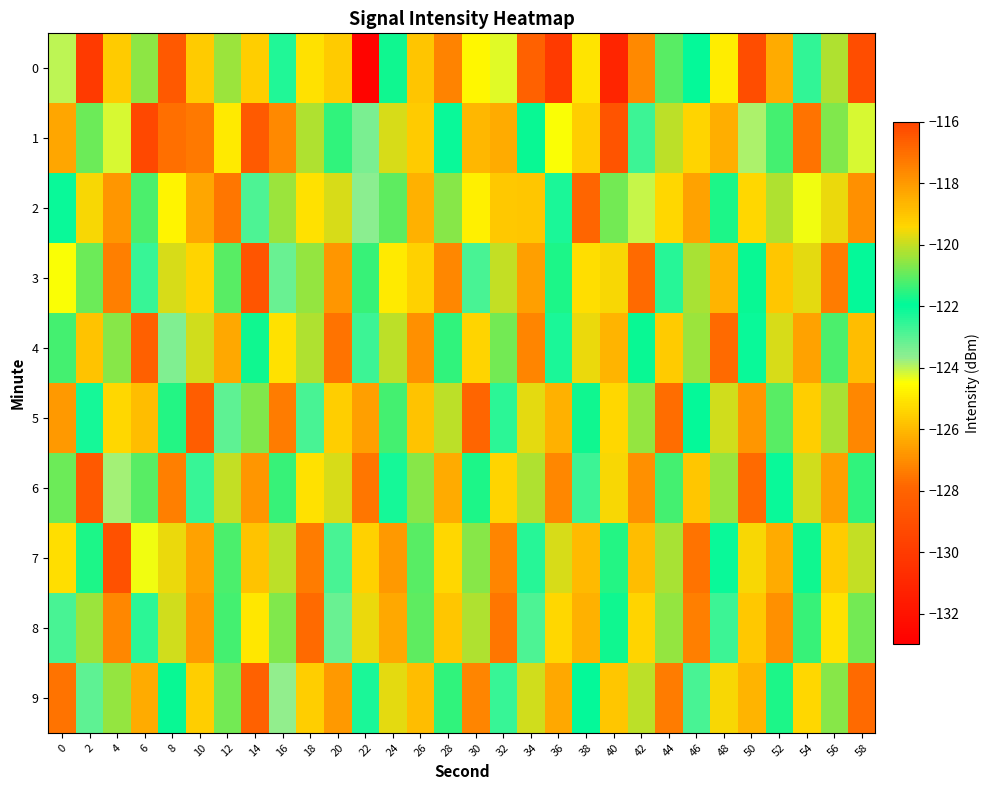

Reading right to left, list all the values displayed in this chart.

0: 58=-129.1	56=-120.2	54=-122.5	52=-126.4	50=-116.2	48=-124.8	46=-122.0	44=-121.1	42=-117.6	40=-131.1	38=-125.1	36=-130.0	34=-128.1	32=-124.2	30=-124.6	28=-117.5	26=-119.0	24=-121.8	22=-132.8	20=-125.6	18=-125.1	16=-122.3	14=-119.2	12=-120.4	10=-125.6	8=-128.5	6=-120.5	4=-119.1	2=-130.1	0=-124.0
1: 58=-124.2	56=-120.7	54=-127.6	52=-121.3	50=-123.9	48=-118.5	46=-125.4	44=-120.1	42=-122.7	40=-128.8	38=-119.2	36=-124.5	34=-121.9	32=-126.3	30=-118.7	28=-122.1	26=-125.6	24=-119.8	22=-123.4	20=-121.5	18=-120.2	16=-117.6	14=-128.5	12=-124.9	10=-127.5	8=-117.1	6=-129.4	4=-124.2	2=-120.9	0=-118.3
2: 58=-126.9	56=-119.6	54=-124.4	52=-120.2	50=-125.3	48=-121.7	46=-126.5	44=-119.4	42=-124.1	40=-120.8	38=-127.9	36=-122.3	34=-125.7	32=-119.1	30=-124.8	28=-120.6	26=-126.2	24=-121.0	22=-123.6	20=-119.8	18=-125.1	16=-120.4	14=-122.9	12=-127.5	10=-118.3	8=-124.7	6=-121.2	4=-126.8	2=-119.5	0=-122.1
3: 58=-122.0	56=-127.4	54=-119.7	52=-125.7	50=-121.9	48=-126.1	46=-120.3	44=-122.4	42=-127.8	40=-119.5	38=-125.2	36=-121.7	34=-126.6	32=-120.0	30=-122.8	28=-127.1	26=-119.3	24=-124.9	22=-121.4	20=-126.8	18=-120.5	16=-123.2	14=-128.7	12=-121.1	10=-125.4	8=-119.8	6=-122.6	4=-127.3	2=-120.9	0=-124.5
4: 58=-125.9	56=-121.2	54=-126.5	52=-119.8	50=-122.1	48=-127.8	46=-120.4	44=-125.6	42=-121.9	40=-126.1	38=-119.6	36=-122.3	34=-127.2	32=-120.8	30=-125.4	28=-121.5	26=-126.9	24=-120.1	22=-122.7	20=-127.6	18=-120.2	16=-125.1	14=-121.8	12=-126.4	10=-119.9	8=-123.5	6=-128.2	4=-120.6	2=-125.8	0=-121.3
5: 58=-127.1	56=-120.3	54=-125.5	52=-121.1	50=-126.8	48=-119.9	46=-122.0	44=-127.7	42=-120.5	40=-125.3	38=-121.8	36=-126.2	34=-119.7	32=-122.5	30=-127.9	28=-120.1	26=-125.8	24=-121.3	22=-126.6	20=-119.2	18=-122.8	16=-127.4	14=-120.7	12=-123.1	10=-128.3	8=-121.6	6=-125.9	4=-119.4	2=-122.2	0=-126.7
6: 58=-121.5	56=-126.6	54=-119.9	52=-122.1	50=-127.8	48=-120.4	46=-125.7	44=-121.3	42=-126.9	40=-119.5	38=-122.7	36=-127.1	34=-120.2	32=-125.4	30=-121.7	28=-126.3	26=-120.6	24=-122.2	22=-127.5	20=-119.8	18=-125.1	16=-121.4	14=-126.8	12=-120.0	10=-122.6	8=-127.3	6=-121.1	4=-123.8	2=-128.5	0=-120.9
7: 58=-120.0	56=-125.6	54=-121.8	52=-126.3	50=-119.5	48=-122.1	46=-127.6	44=-120.3	42=-125.9	40=-121.6	38=-126.0	36=-119.8	34=-122.4	32=-127.2	30=-120.6	28=-125.3	26=-121.1	24=-126.7	22=-119.3	20=-122.8	18=-127.4	16=-120.1	14=-125.8	12=-121.2	10=-126.5	8=-119.6	6=-124.4	4=-128.9	2=-121.7	0=-125.2
8: 58=-120.8	56=-125.1	54=-121.4	52=-126.9	50=-119.1	48=-122.7	46=-127.3	44=-120.5	42=-125.4	40=-121.8	38=-126.2	36=-119.4	34=-122.9	32=-127.5	30=-120.2	28=-125.7	26=-121.0	24=-126.4	22=-119.6	20=-123.2	18=-127.8	16=-120.7	14=-125.0	12=-121.3	10=-126.7	8=-119.9	6=-122.5	4=-127.1	2=-120.4	0=-122.8
9: 58=-127.8	56=-120.6	54=-125.3	52=-121.7	50=-126.1	48=-119.5	46=-122.8	44=-127.4	42=-120.1	40=-125.7	38=-122.0	36=-126.4	34=-119.9	32=-122.6	30=-127.2	28=-121.5	26=-125.9	24=-119.7	22=-122.3	20=-126.7	18=-119.2	16=-123.7	14=-128.1	12=-120.8	10=-125.5	8=-121.9	6=-126.3	4=-120.5	2=-123.1	0=-127.6